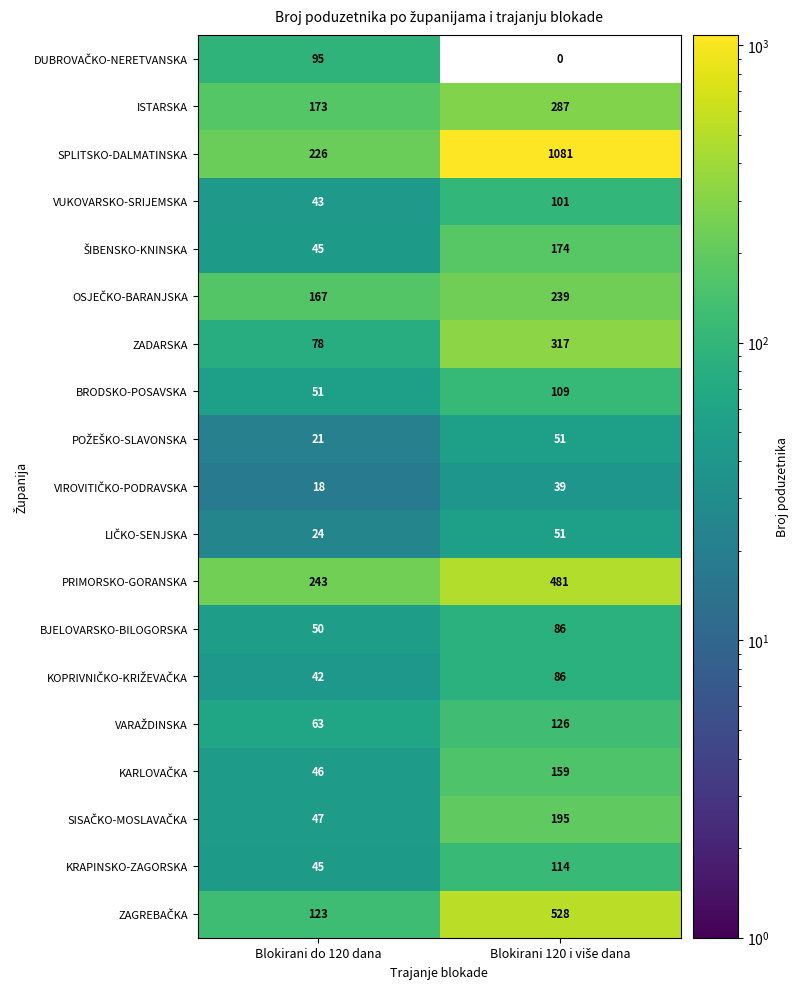

What is the total value across all series at Blokirani do 120 dana?

1600